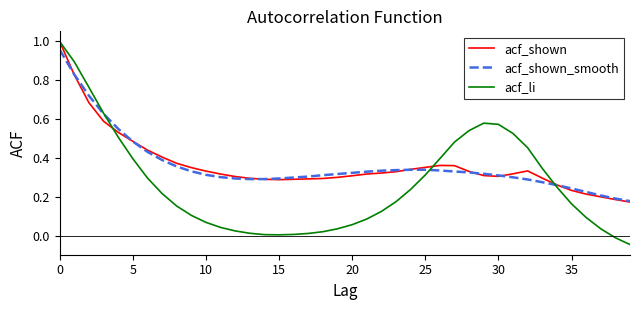

Does the chart have visible grid lines?

No